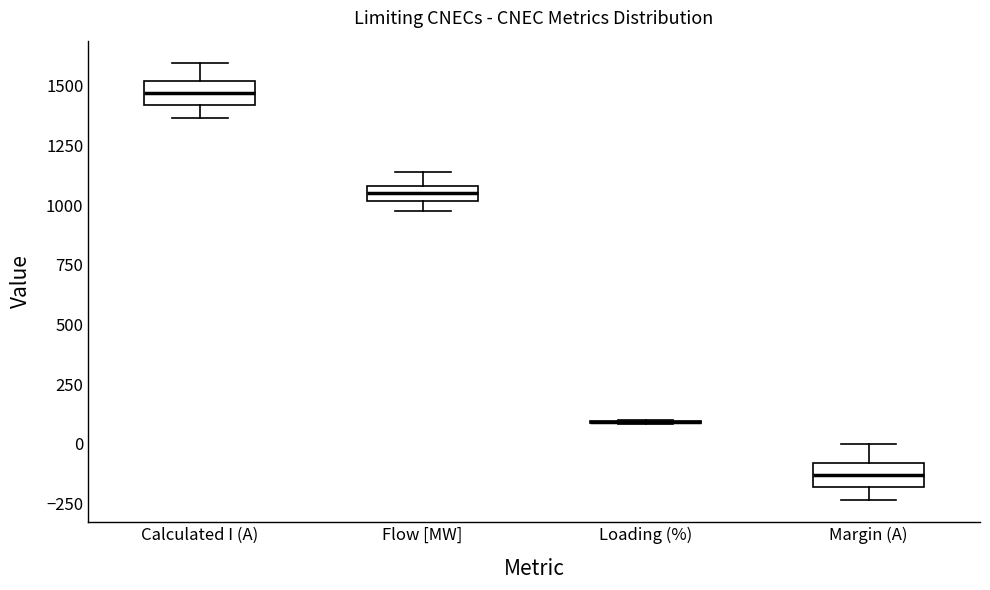

Where is the lower edge of the box for Calculated I (A) on the y-axis? The values are not printed on the chart, so give them approximately, as read against the axis.

1400